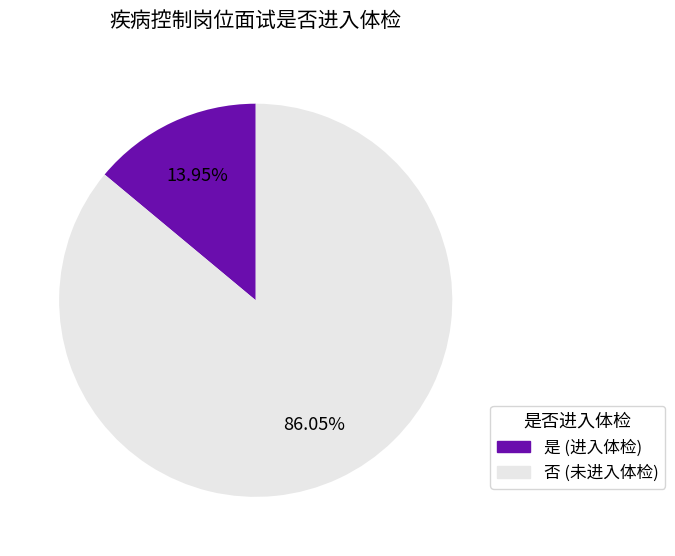

What percentage is NOT represented by 是?

86.0%